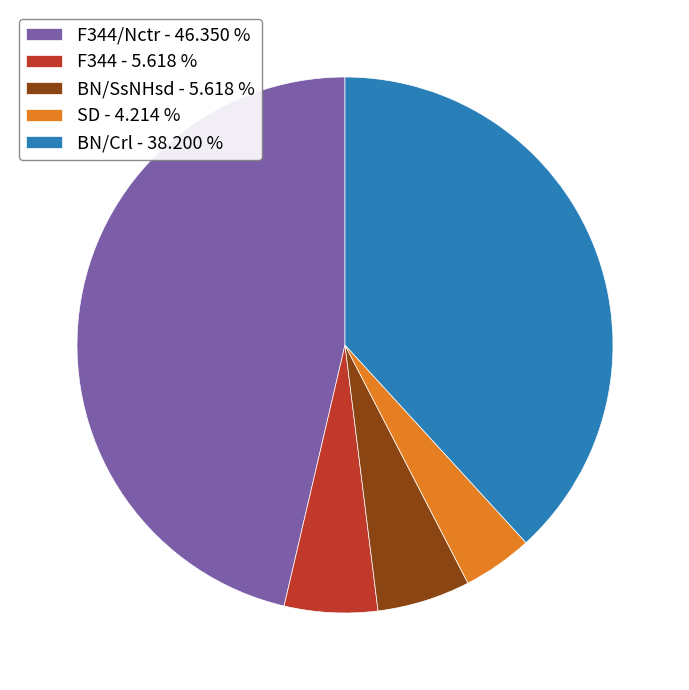

Do BN/SsNHsd - 5.618 % and BN/Crl - 38.200 % together represent more than half of the pie?

No